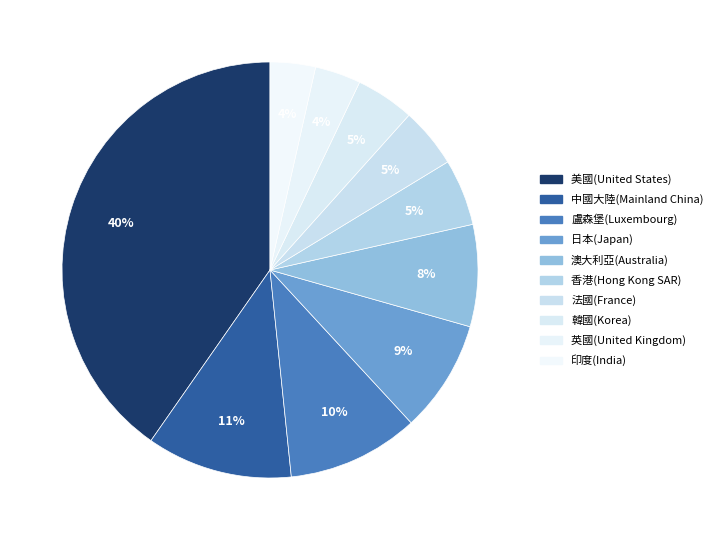

How many slices are in this pie chart?

10